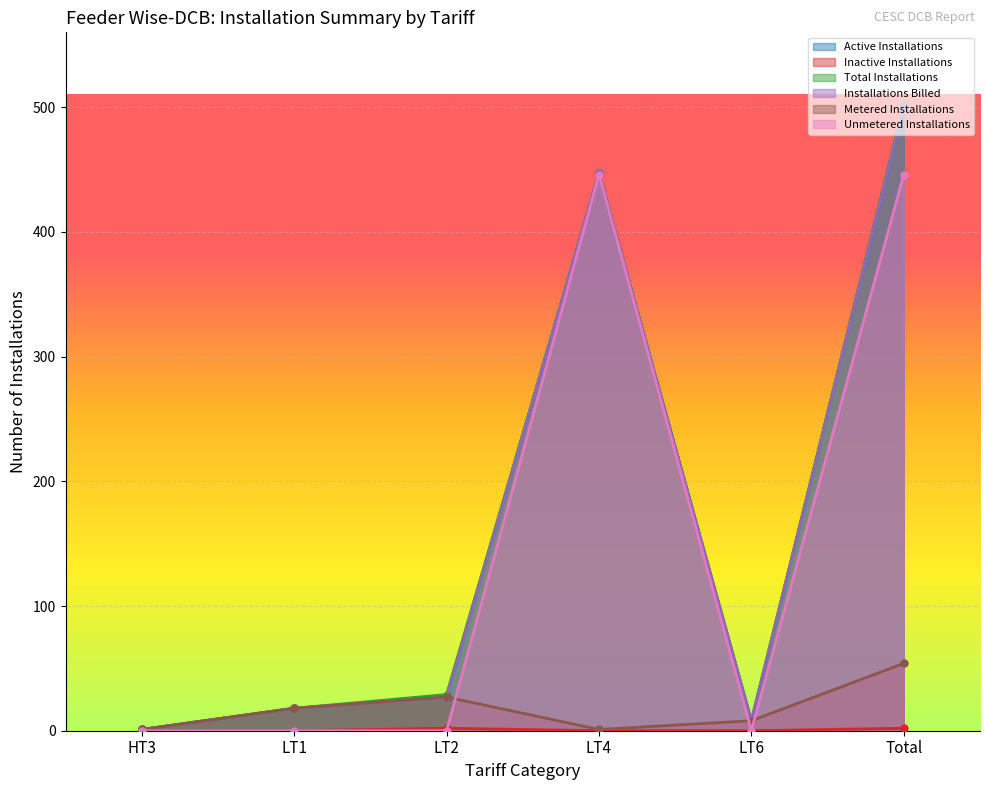

At which label does Total Installations reach its minimum?

HT3